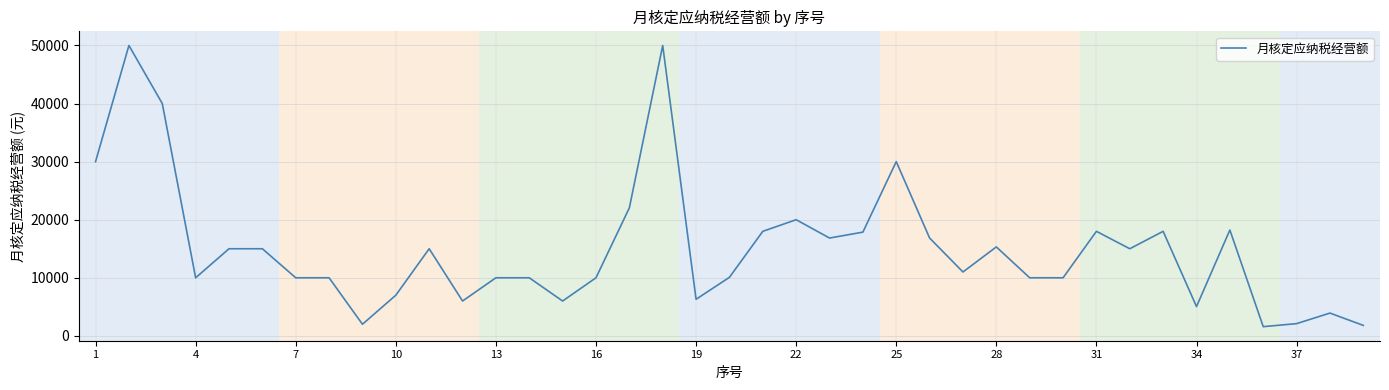

What is the difference between the maximum and minimum values?

48416.0